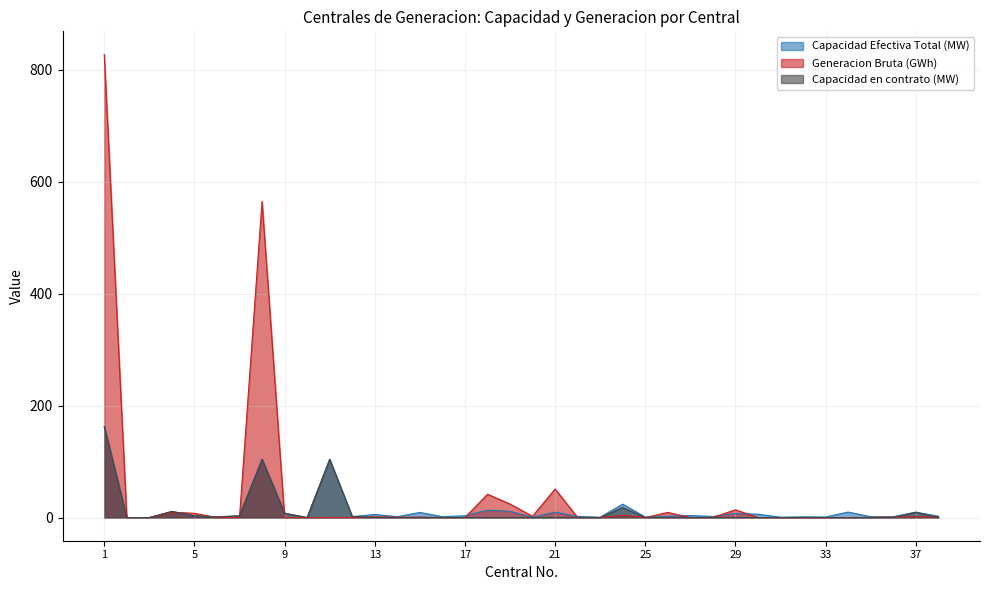

At which label is Capacidad Efectiva Total (MW) closest to 81?

11